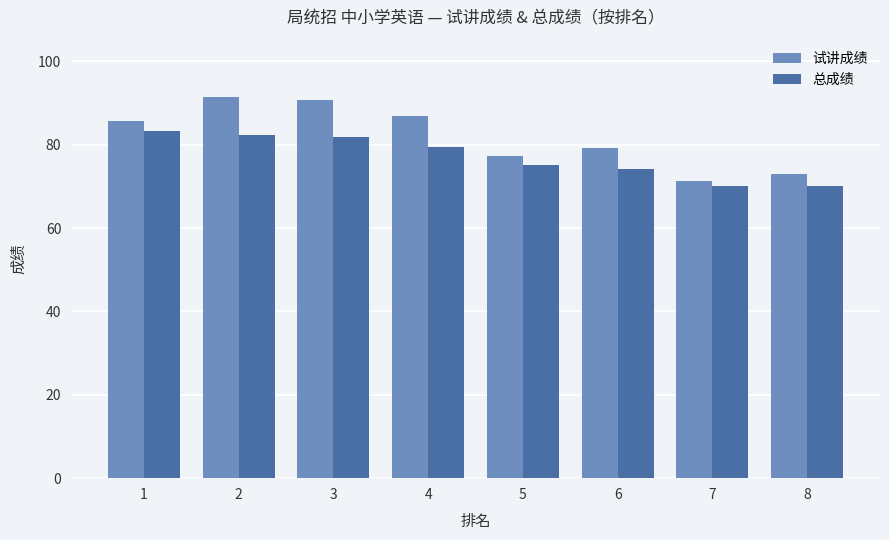

What is the greatest value displayed?

91.5